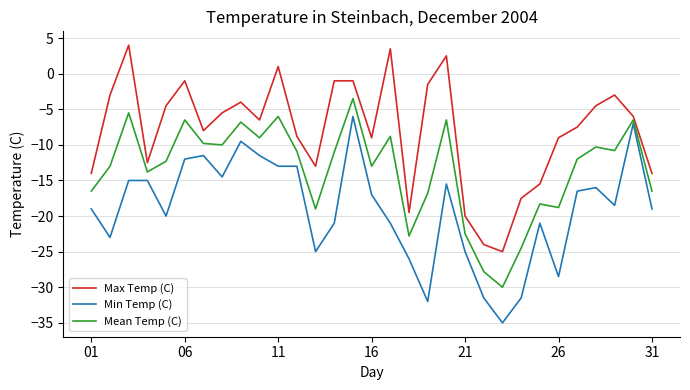

What is the difference between the maximum and minimum values in the Max Temp (C) series?

29.0